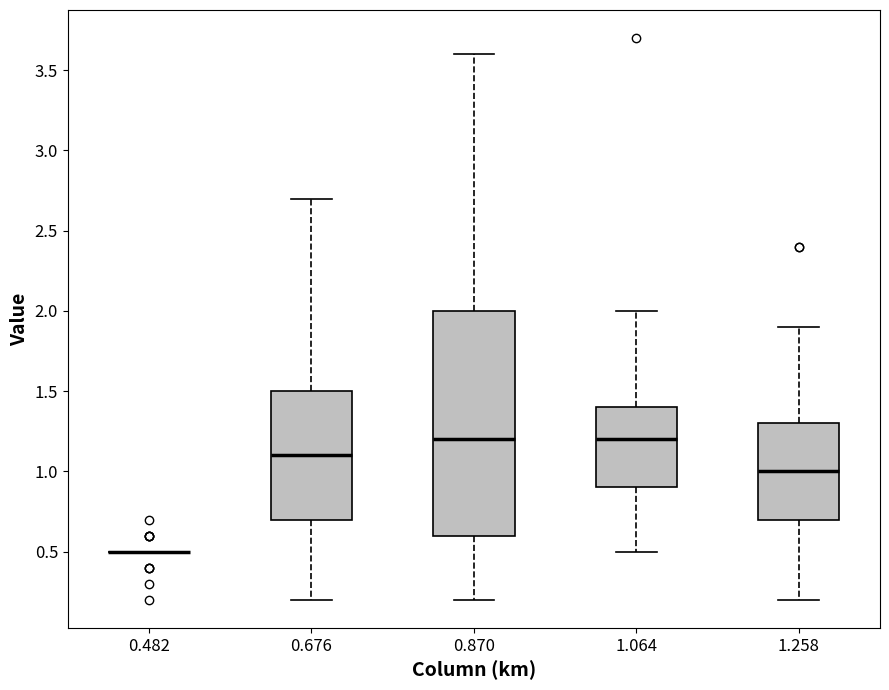

Where does the median line of the box at x = 1.064 sit on the y-axis? The values are not printed on the chart, so give them approximately, as read against the axis.

1.2